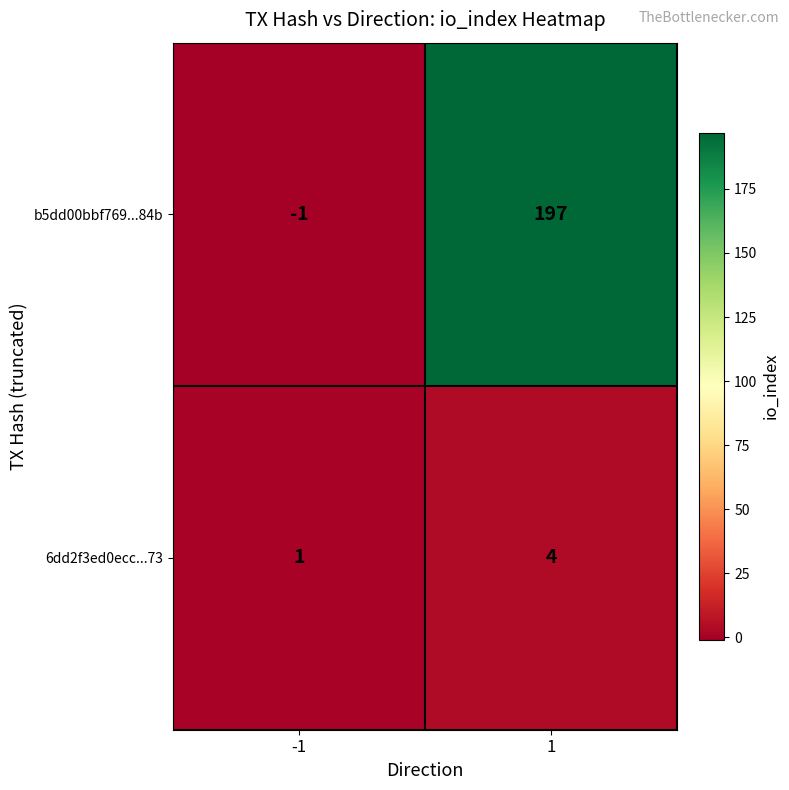

What is the difference between the highest and lowest values at -1?

2